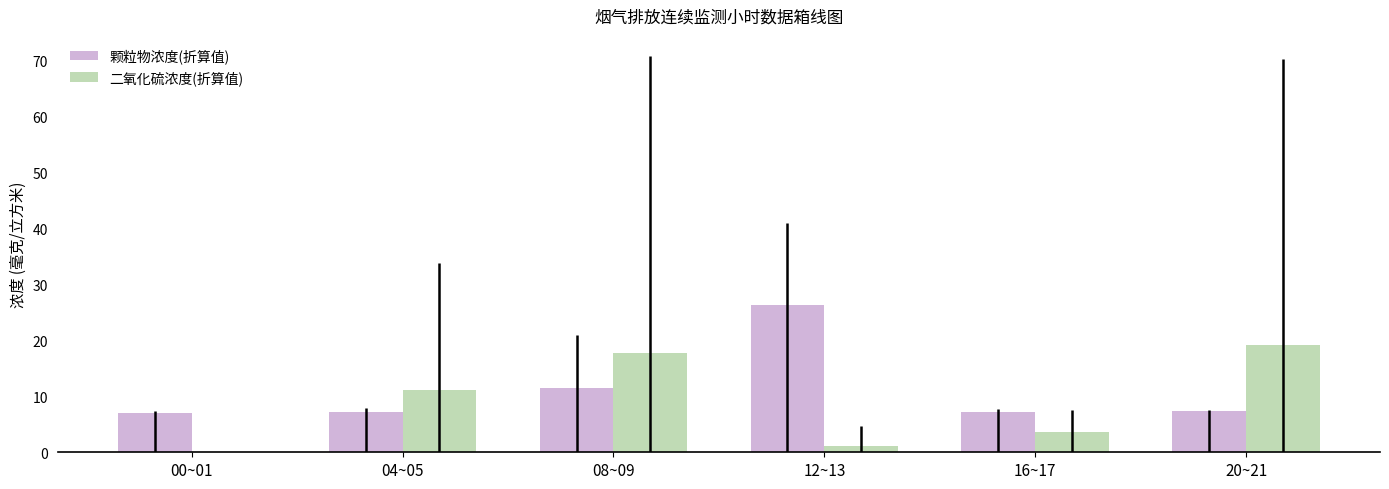

Which series changed the most between 16~17 and 20~21?

二氧化硫浓度(折算值)